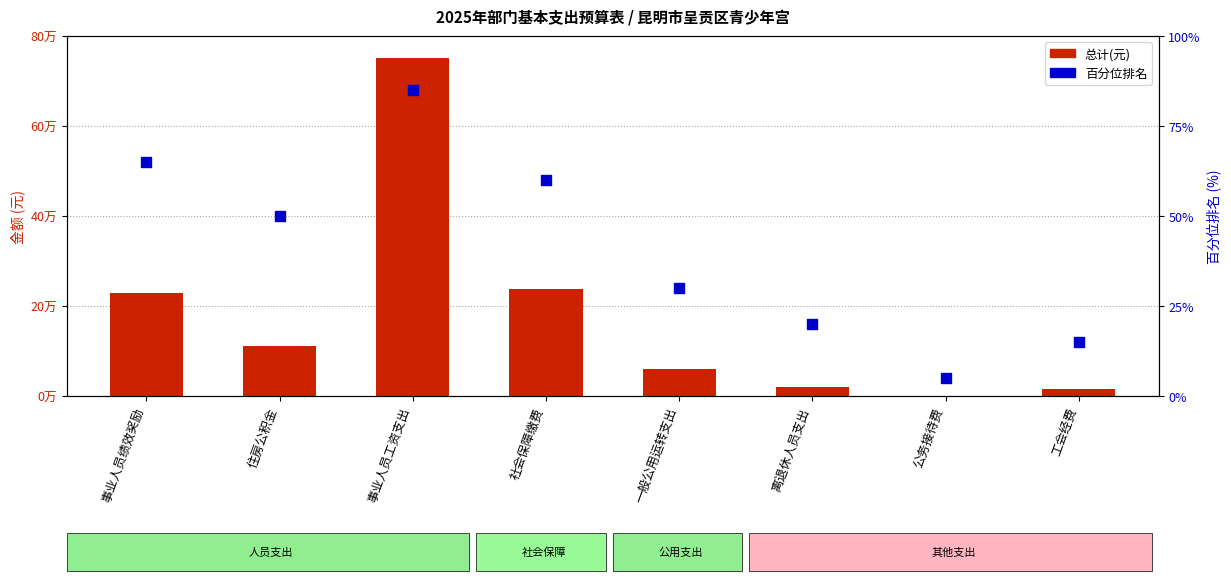

Which series has the largest total across all categories?

总计(元)